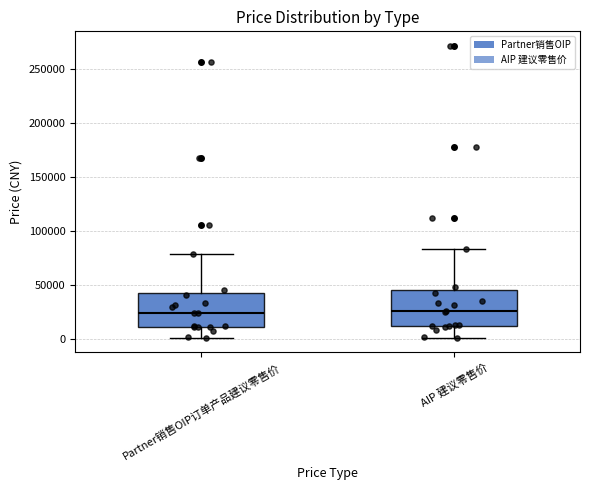

Reading left to right, transcribe this box plot: for each box, give where its median line is, the range the box spans, and where its two whiskers end, as read against the y-axis. The values are not printed on the chart, so give them approximately, as read against the axis.

Partner销售OIP订单产品建议零售价: median 25000, box 10000 to 45000, whiskers 0 to 80000
AIP 建议零售价: median 25000, box 10000 to 45000, whiskers 0 to 85000